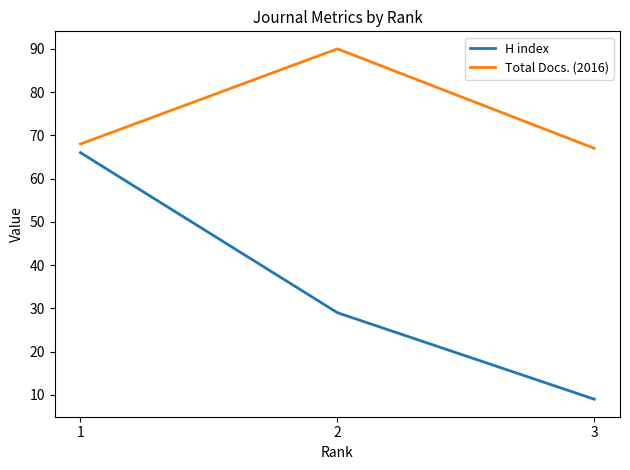

What are all the series names shown in the legend?

H index, Total Docs. (2016)